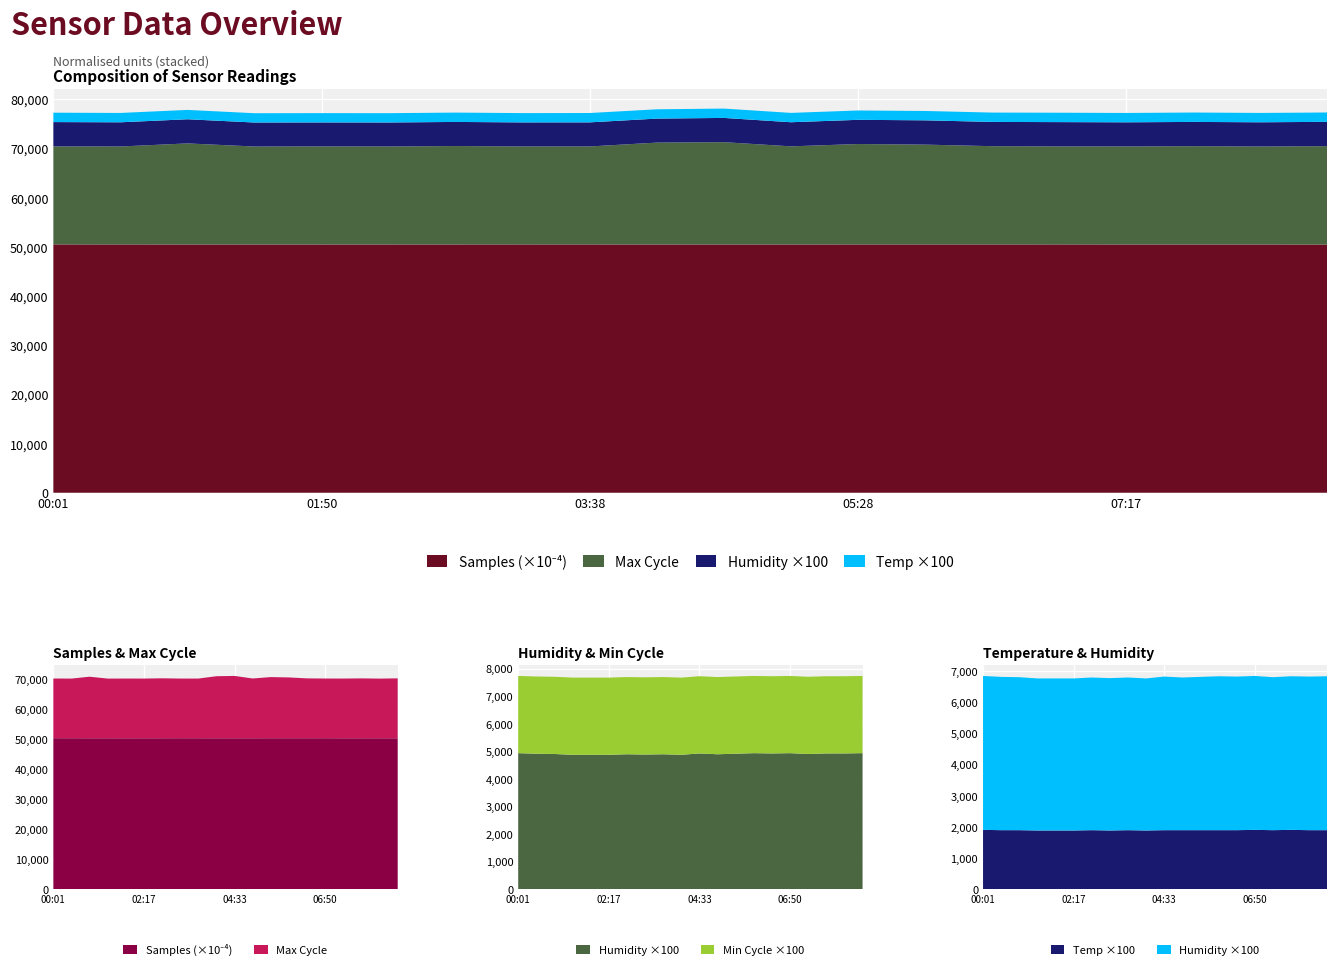

Reading left to right, transcribe all the data shown in this chart.

Samples: 00:01=5049679.0	00:28=5048559.0	00:55=5048172.0	01:22=5047863.0	01:50=5047435.0	02:17=5047967.0	02:44=5048275.0	03:11=5049150.0	03:38=5048501.0	04:06=5047741.0	04:33=5048144.0	05:00=5048031.0	05:28=5048587.0	05:55=5048700.0	06:22=5048409.0	06:50=5049438.0	07:17=5047729.0	07:44=5047622.0	08:11=5047836.0	08:39=5046545.0
Max_cycle: 00:01=19927.0	00:28=19916.0	00:55=20545.0	01:22=19917.0	01:50=19940.0	02:17=19924.0	02:44=20011.0	03:11=19917.0	03:38=19923.0	04:06=20715.0	04:33=20799.0	05:00=19952.0	05:28=20417.0	05:55=20295.0	06:22=19982.0	06:50=19924.0	07:17=19932.0	07:44=19991.0	08:11=19916.0	08:39=20008.0
Humidity: 00:01=49.4	00:28=49.2	00:55=49.1	01:22=48.8	01:50=48.8	02:17=48.8	02:44=49.0	03:11=48.9	03:38=49.0	04:06=48.8	04:33=49.3	05:00=49.0	05:28=49.2	05:55=49.4	06:22=49.3	06:50=49.4	07:17=49.1	07:44=49.3	08:11=49.3	08:39=49.4
Temp: 00:01=19.1	00:28=19.0	00:55=19.0	01:22=18.9	01:50=18.9	02:17=18.9	02:44=19.0	03:11=18.9	03:38=19.0	04:06=18.9	04:33=19.0	05:00=19.0	05:28=19.0	05:55=19.0	06:22=19.0	06:50=19.1	07:17=19.0	07:44=19.1	08:11=19.0	08:39=19.0
Min_cycle: 00:01=28.0	00:28=28.0	00:55=28.0	01:22=28.0	01:50=28.0	02:17=28.0	02:44=28.0	03:11=28.0	03:38=28.0	04:06=28.0	04:33=28.0	05:00=28.0	05:28=28.0	05:55=28.0	06:22=28.0	06:50=28.0	07:17=28.0	07:44=28.0	08:11=28.0	08:39=28.0